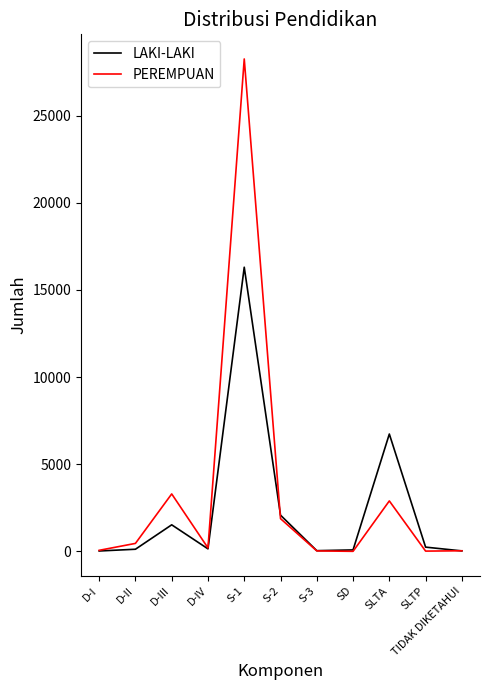

Which series changed the most between D-III and SLTA?

LAKI-LAKI